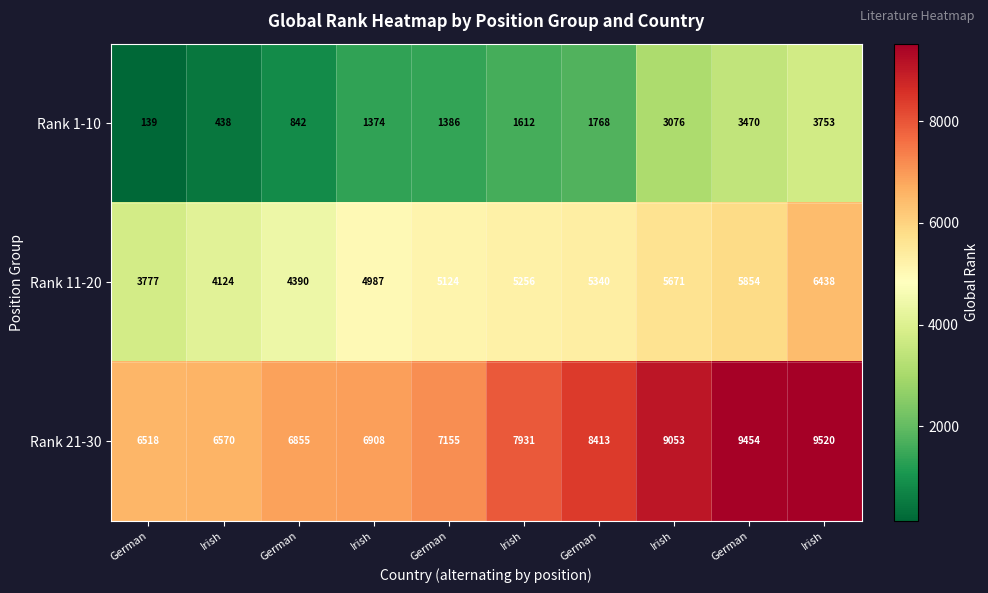

Reading left to right, extract all data points from this chart.

Rank 1-10: German=139	Irish=438	German=842	Irish=1374	German=1386	Irish=1612	German=1768	Irish=3076	German=3470	Irish=3753
Rank 11-20: German=3777	Irish=4124	German=4390	Irish=4987	German=5124	Irish=5256	German=5340	Irish=5671	German=5854	Irish=6438
Rank 21-30: German=6518	Irish=6570	German=6855	Irish=6908	German=7155	Irish=7931	German=8413	Irish=9053	German=9454	Irish=9520